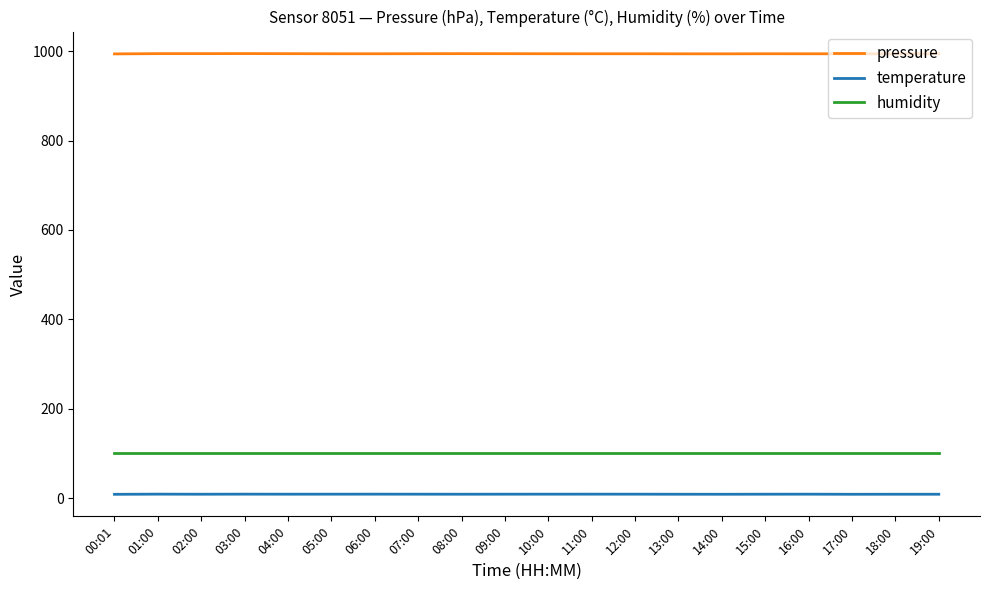

Is the value of temperature at 17:00 greater than the value of pressure at 16:00?

No